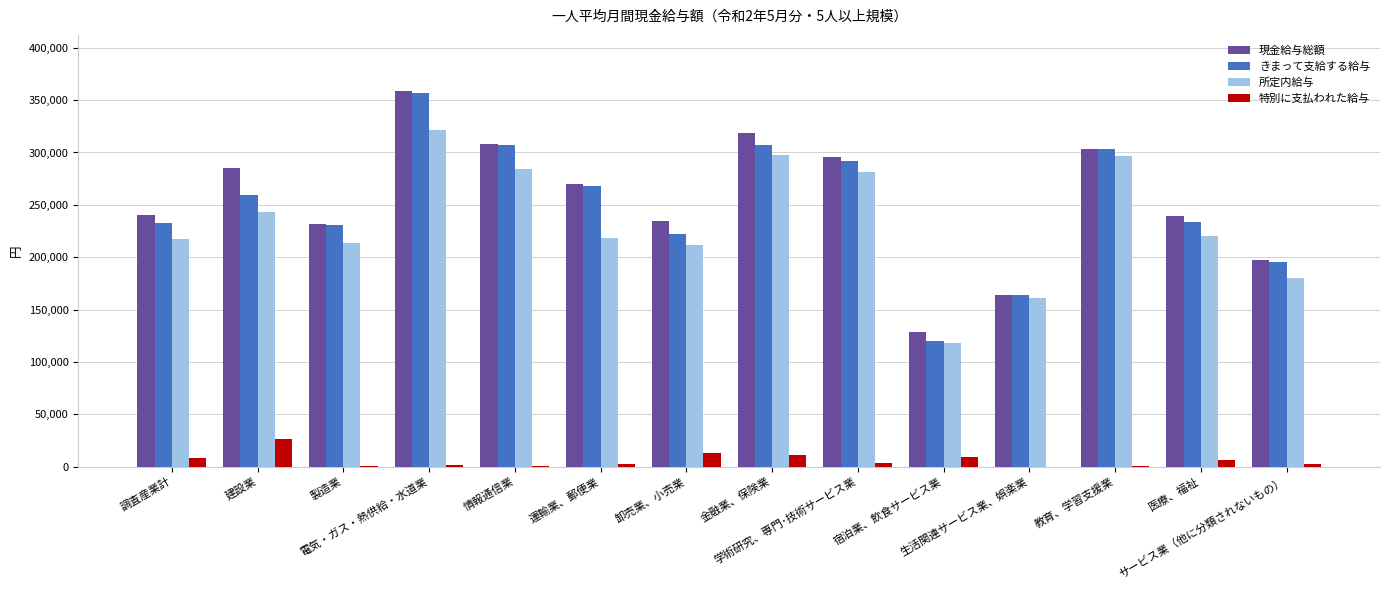

How many groups of bars are there?

14